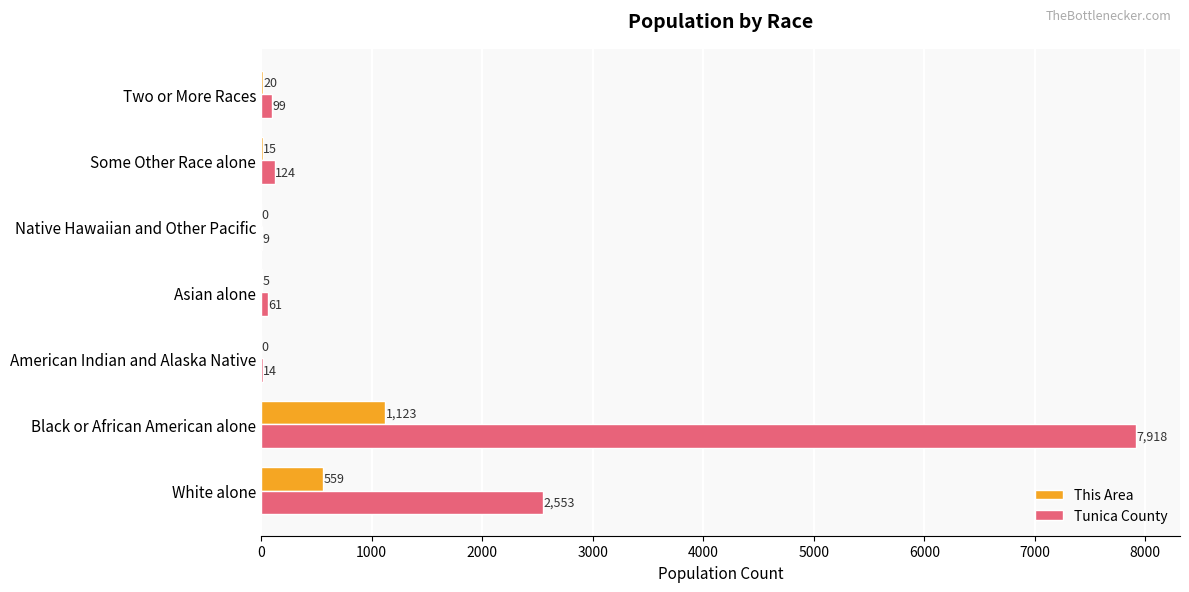

What is the sum of the Tunica County values at Two or More Races and American Indian and Alaska Native?

113